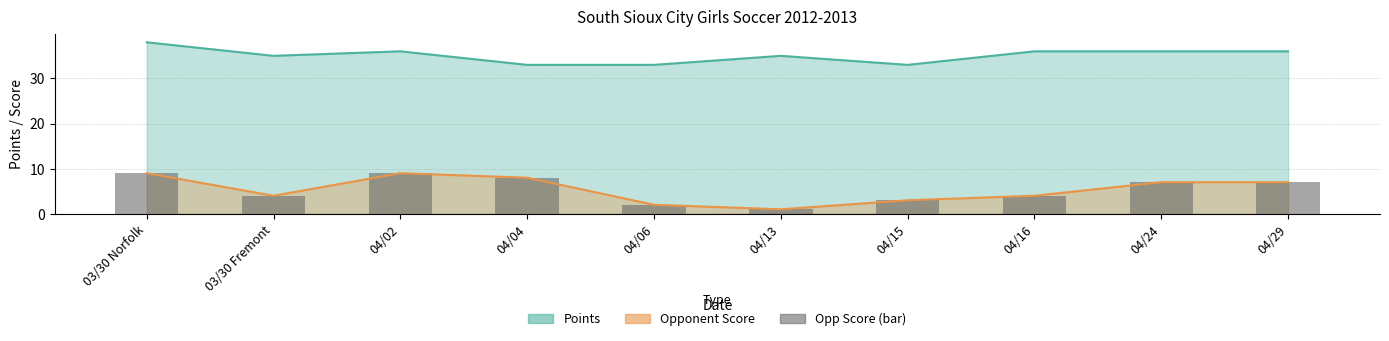

List the labels in order of value, largest first.

03/30 Norfolk, 04/02, 04/04, 04/24, 04/29, 03/30 Fremont, 04/16, 04/15, 04/06, 04/13